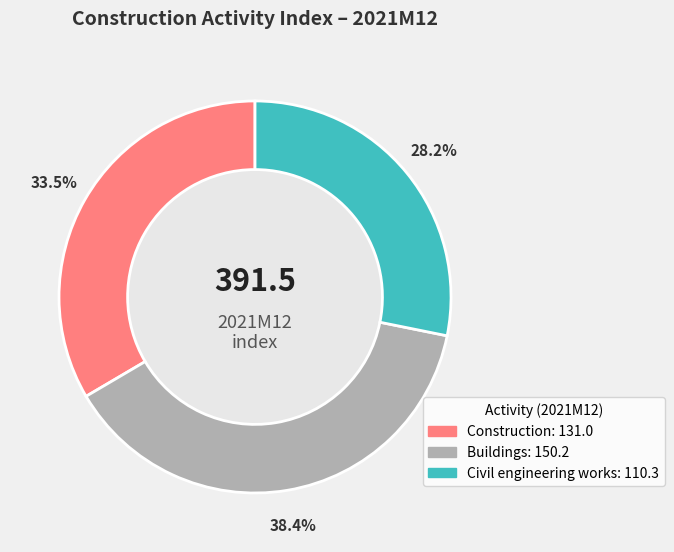

Does any single category account for the majority?

No